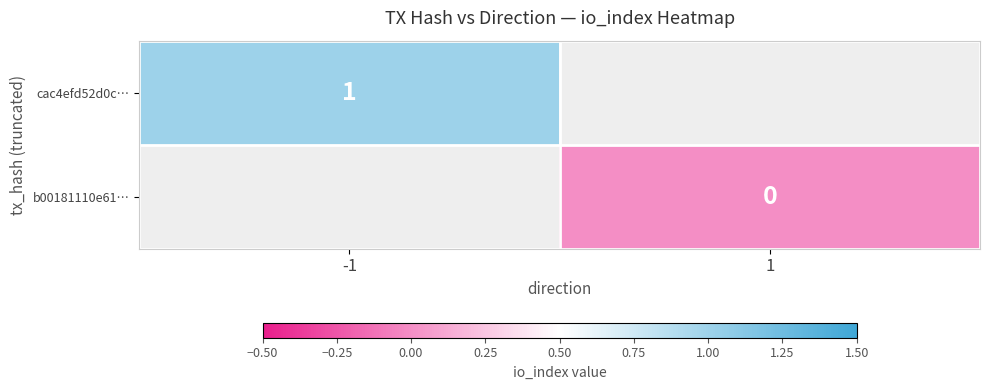

At how many categories does at least one series exceed 0?

1